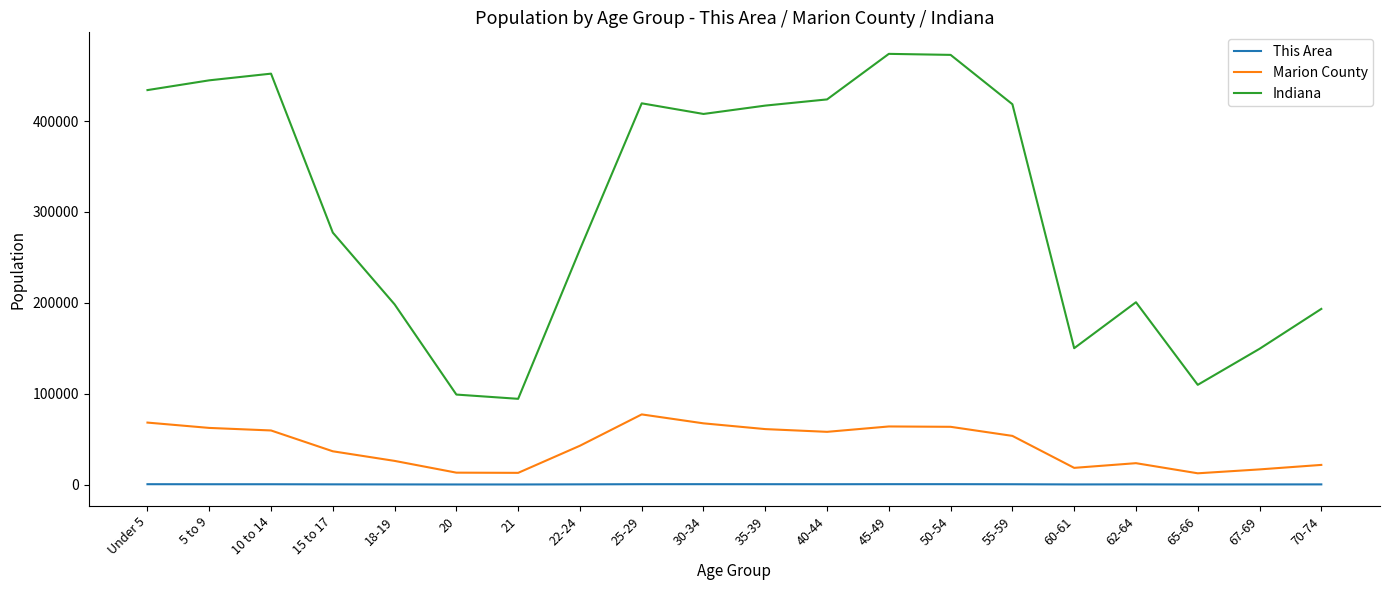

List the series in order of their peak value, lowest first.

This Area, Marion County, Indiana